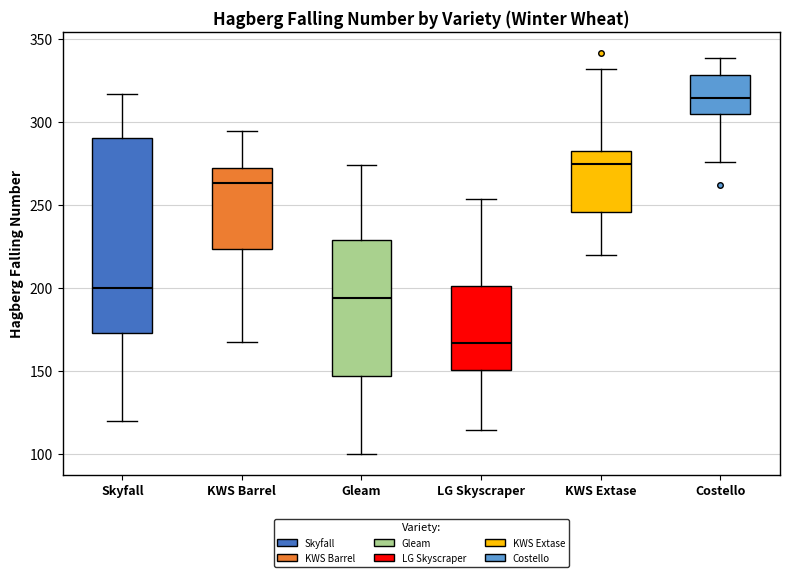

Reading left to right, read every box against the y-axis: the position of its median line, the range the box covers, and the ends of its whiskers. The values are not printed on the chart, so give them approximately, as read against the axis.

Skyfall: median 200, box 175 to 290, whiskers 120 to 315
KWS Barrel: median 265, box 225 to 270, whiskers 170 to 295
Gleam: median 195, box 145 to 230, whiskers 100 to 275
LG Skyscraper: median 165, box 150 to 200, whiskers 115 to 255
KWS Extase: median 275, box 245 to 285, whiskers 220 to 330
Costello: median 315, box 305 to 330, whiskers 275 to 340